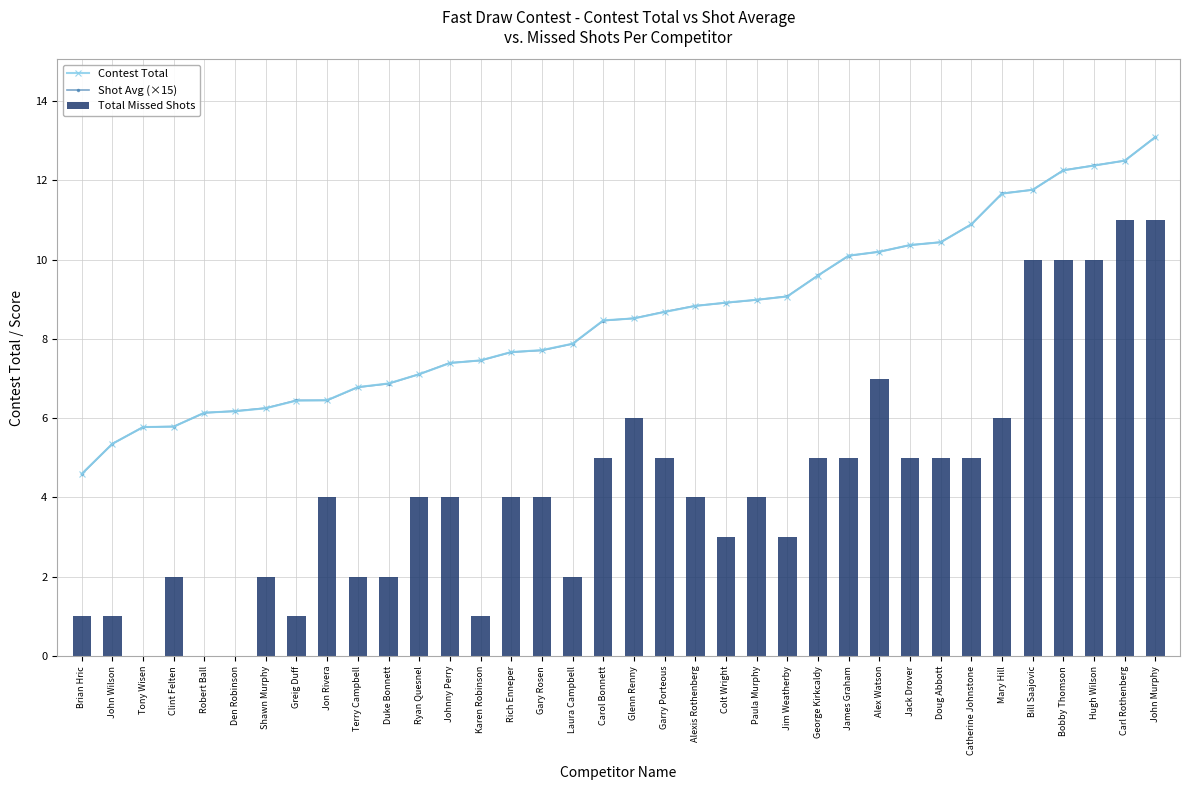

What position from the right is Alex Watson?

10